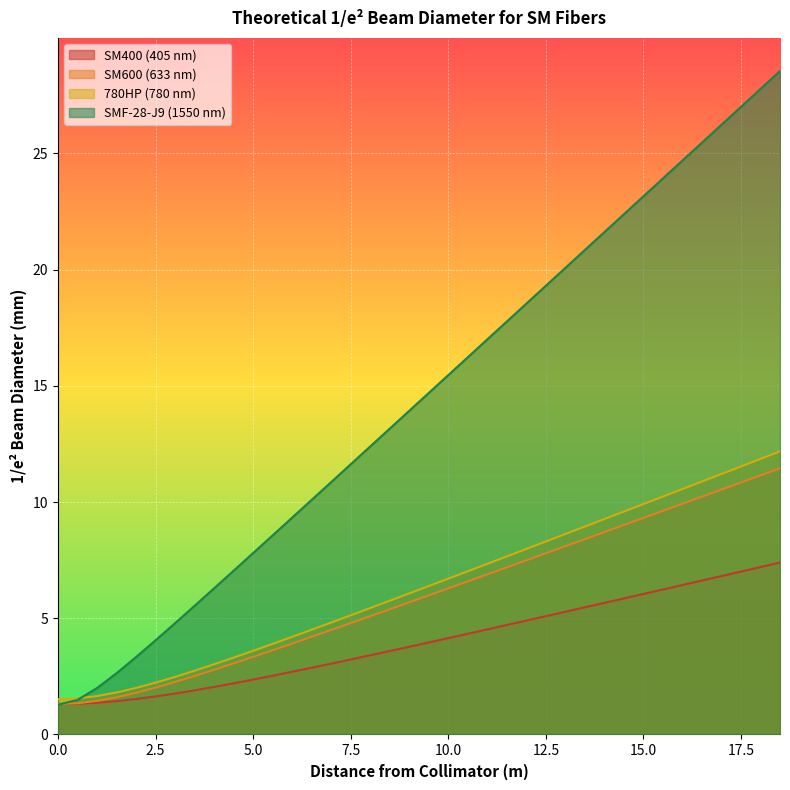

What is the total value across all series at 0.0?

5.4